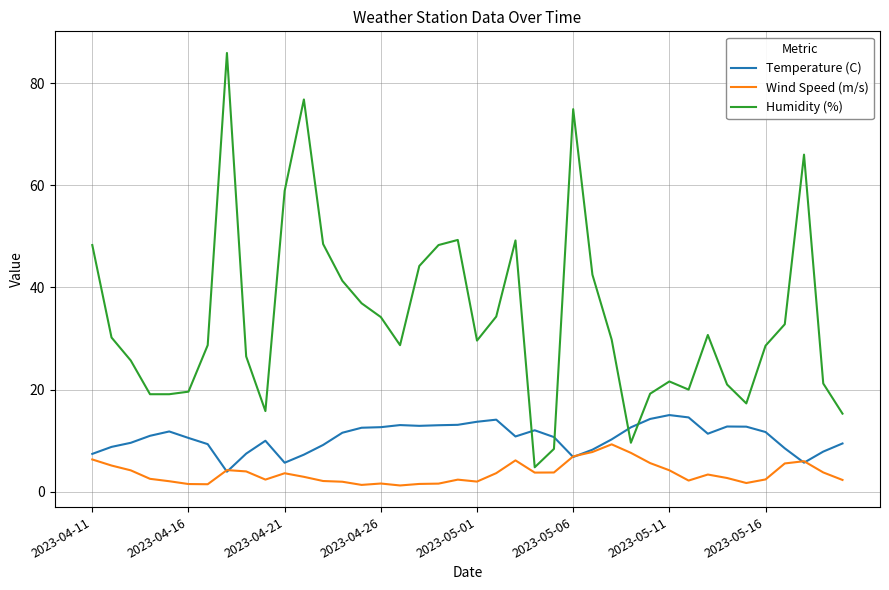

Which series has the largest total across all categories?

Humidity (%)